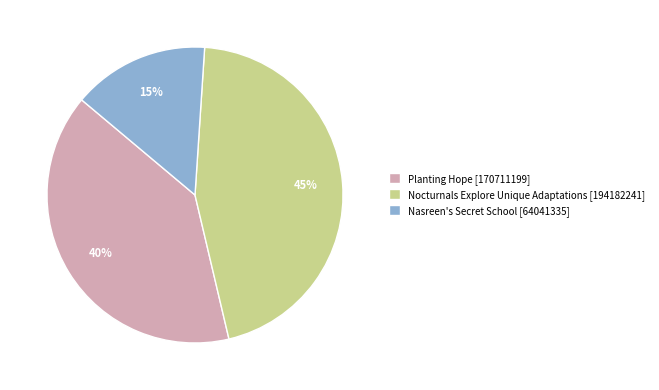

How many segments does this pie chart have?

3